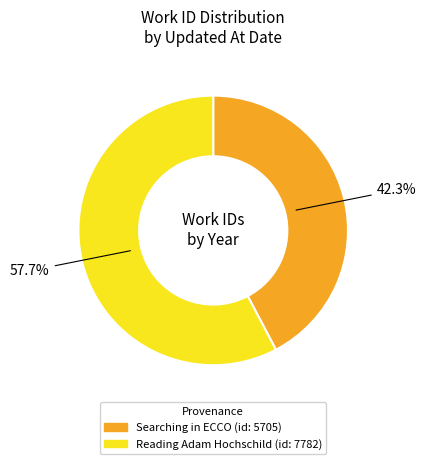

Does any single category account for the majority?

Yes